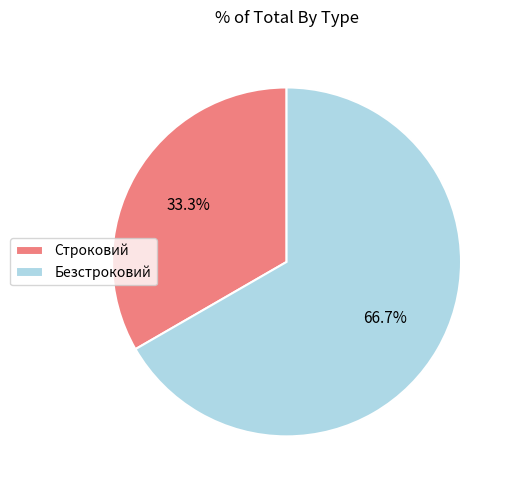

To the nearest percent, what is the difference between the Строковий and Безстроковий slice percentages?

33%